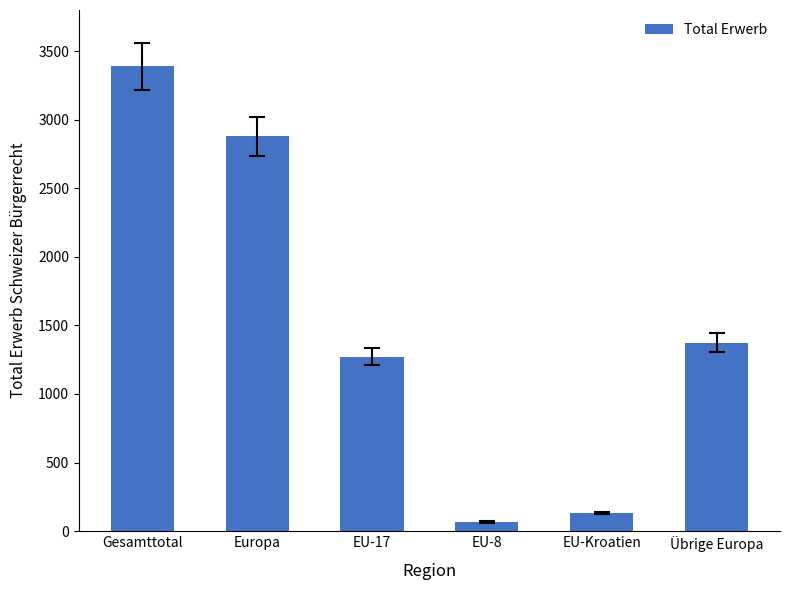

Does the chart contain any negative values?

No